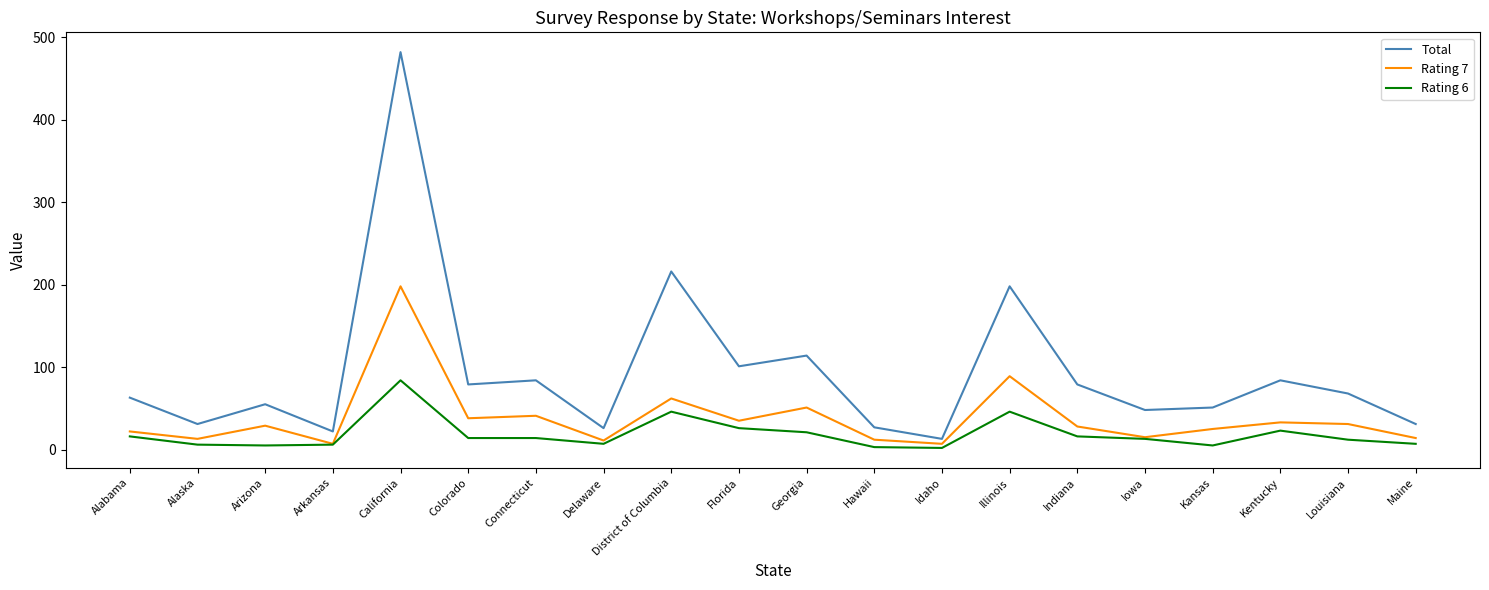

Which series has the widest spread of values?

Total